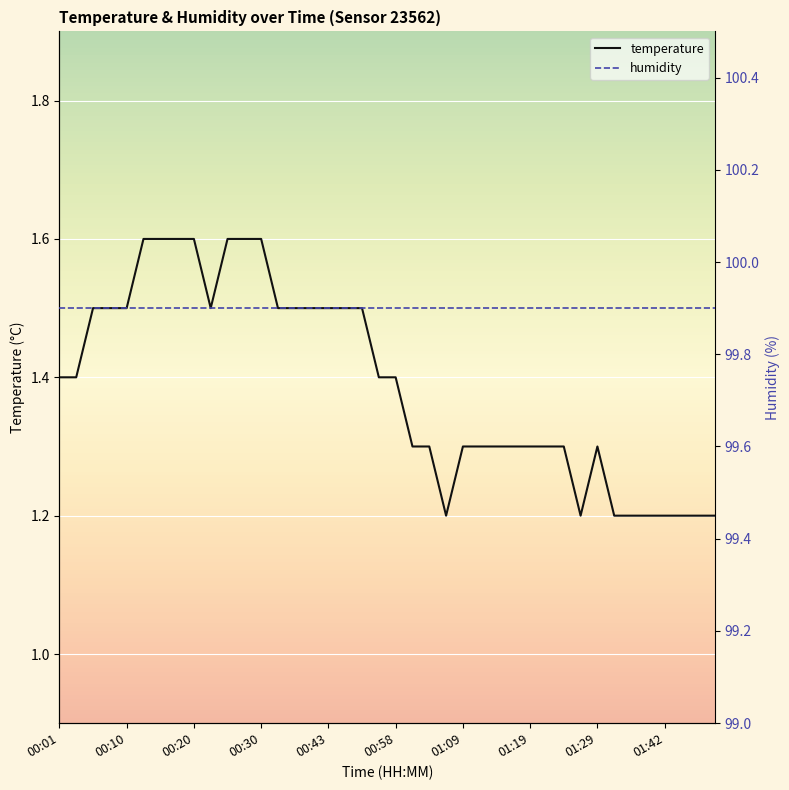

What is the minimum value for temperature?

1.2